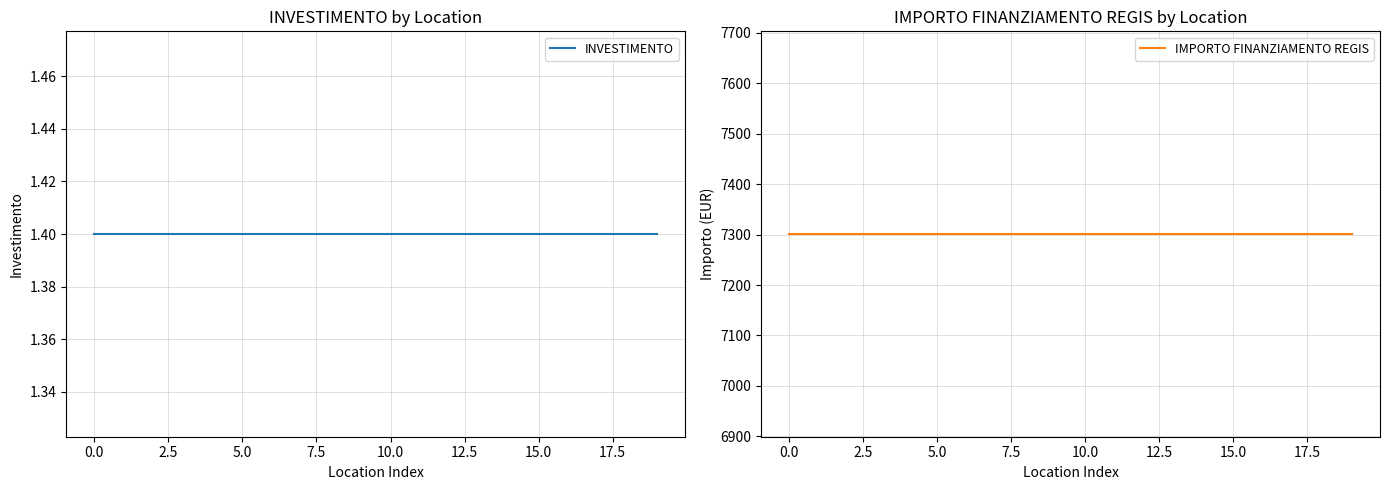

What is the total value across all series at 19?

7302.4